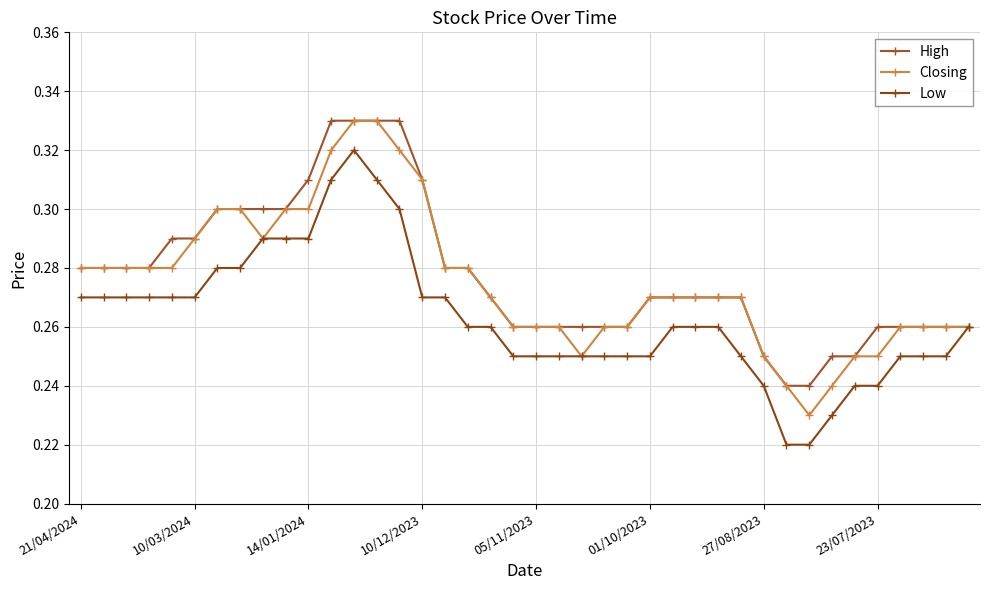

How many interior local peaks does the Low series have?

1